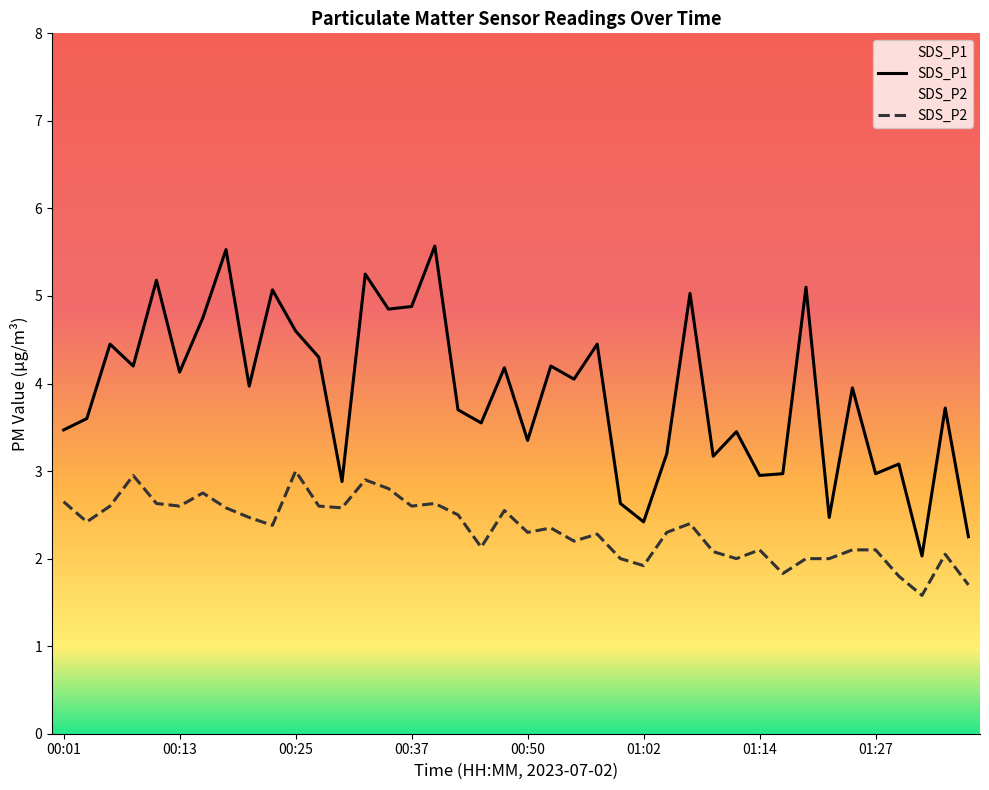

What is the difference between the highest and lowest values at 01:34?

1.7